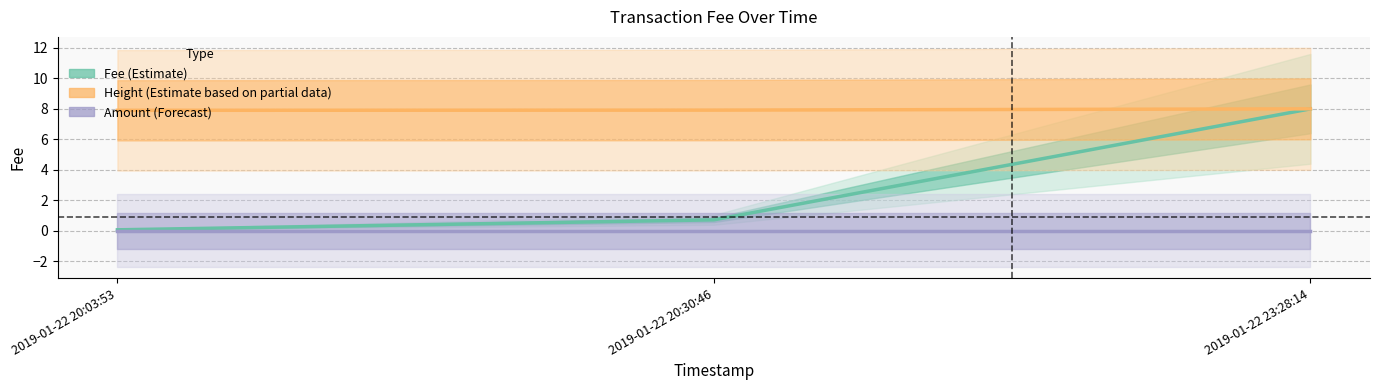

What is the average value of the Height (Estimate based on partial data) series?

7.9